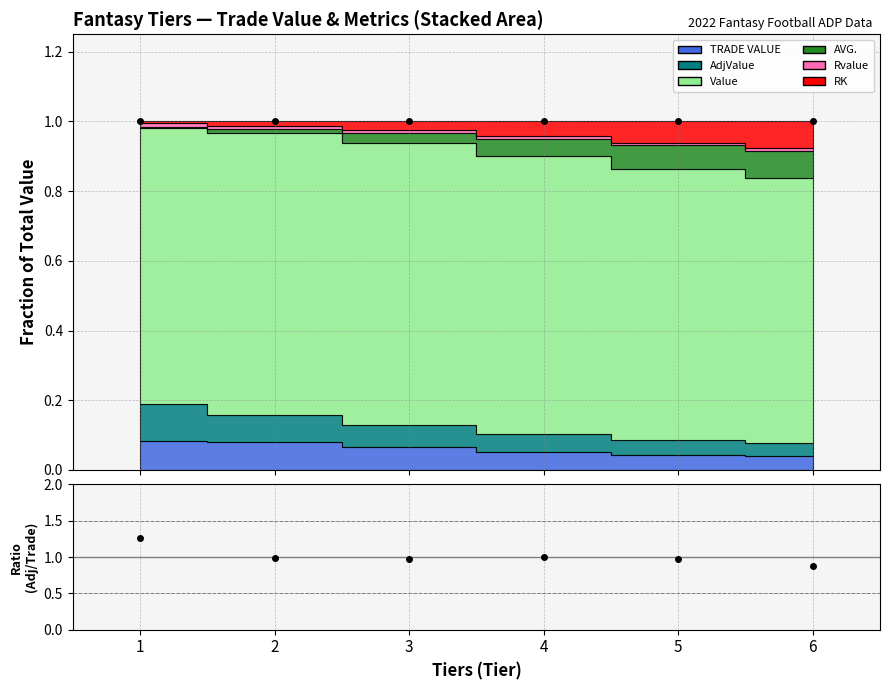

At which category does AdjValue/TradeValue reach its first local valley?

3